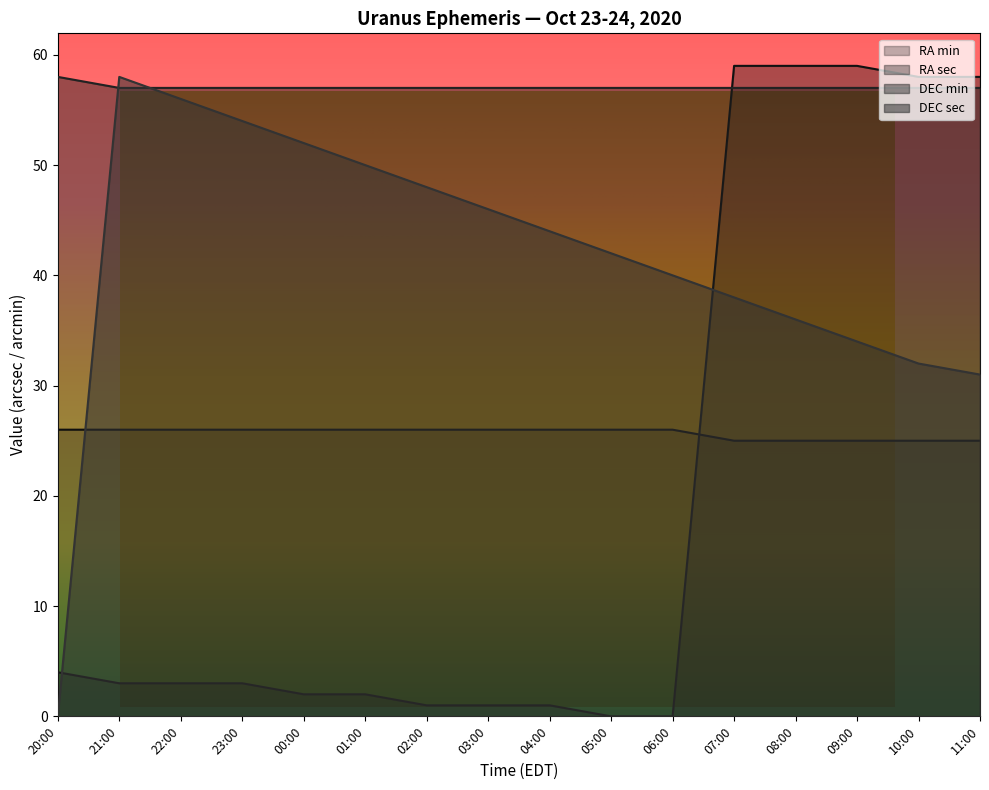

Between which two adjacent categories do RA sec and RA min first intersect?

06:00 and 07:00